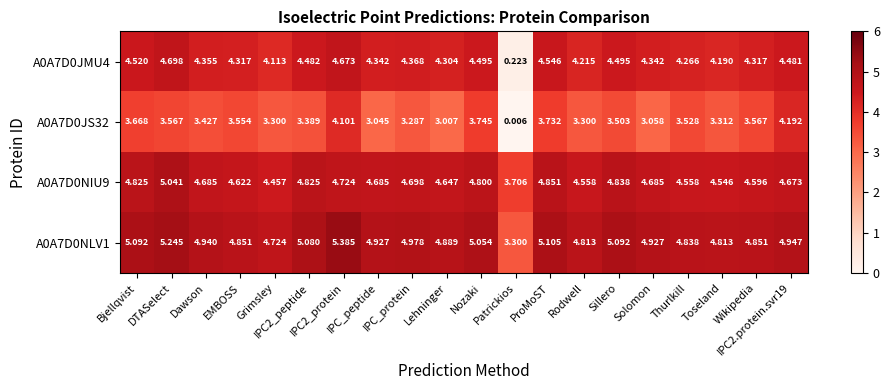

How many distinct data groups are displayed?

4